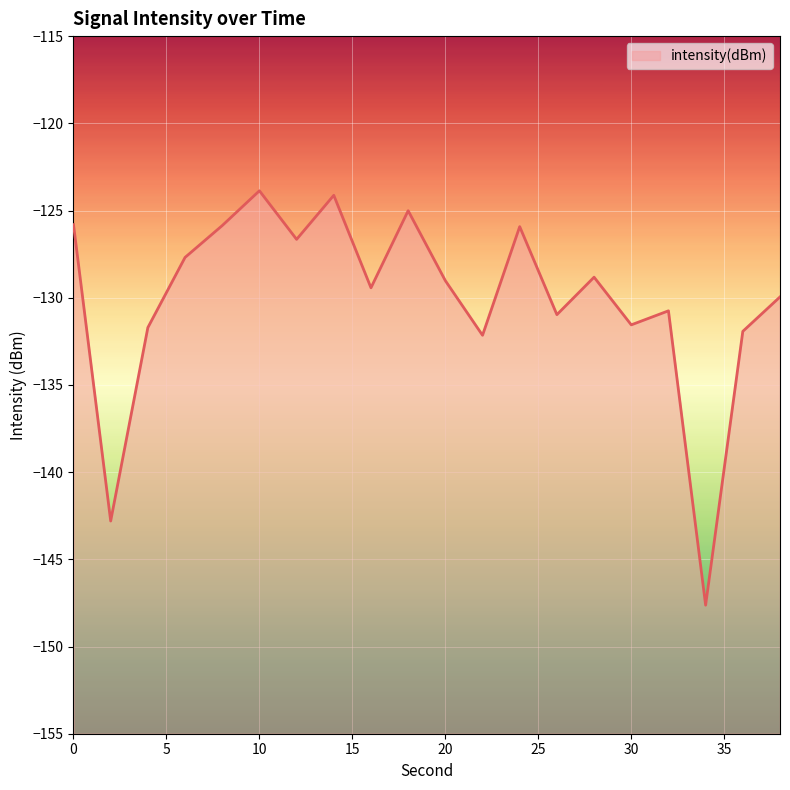

What is the difference between the maximum and second lowest values?

18.9